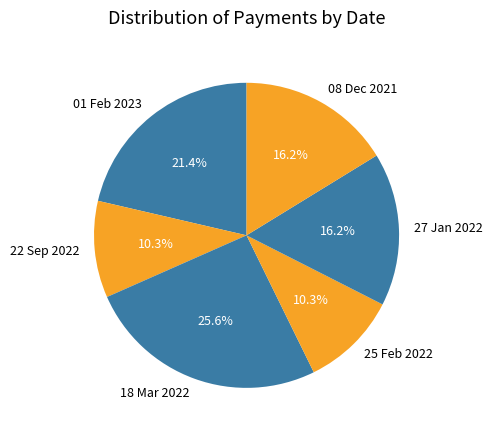

What percentage is NOT represented by 08 Dec 2021?

83.8%